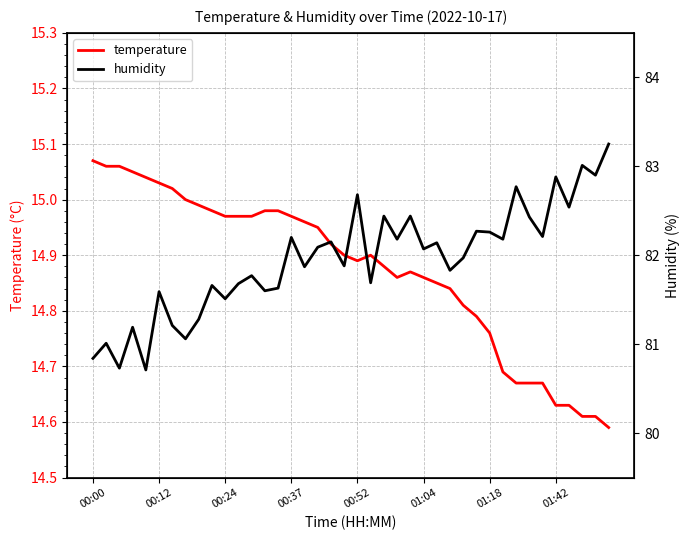

What is the value of the humidity point at the 37th from the left?

82.5